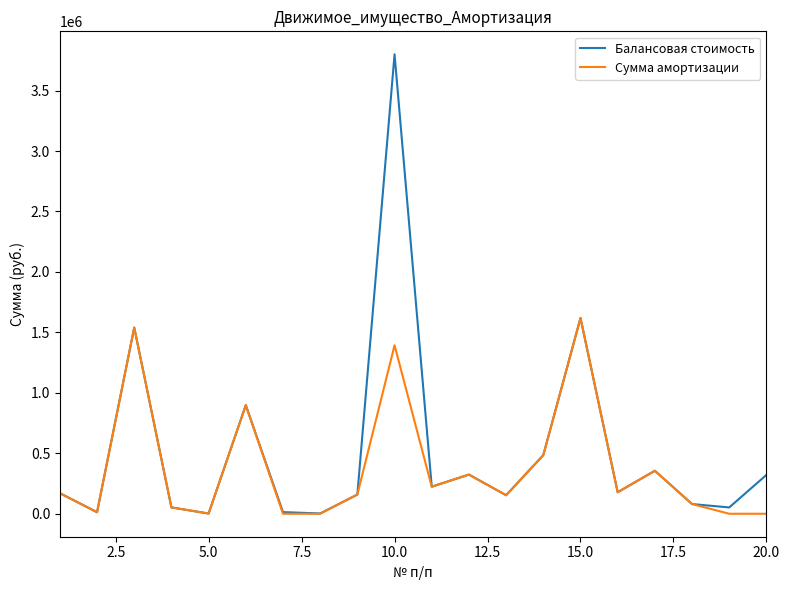

Which series has the largest range (max minus min)?

Балансовая стоимость